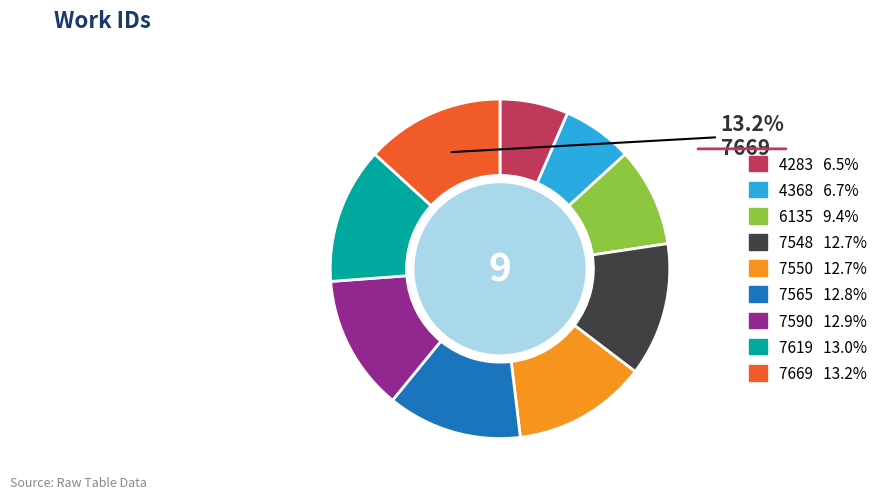

True or false: 7548 accounts for 26% of the total.

False